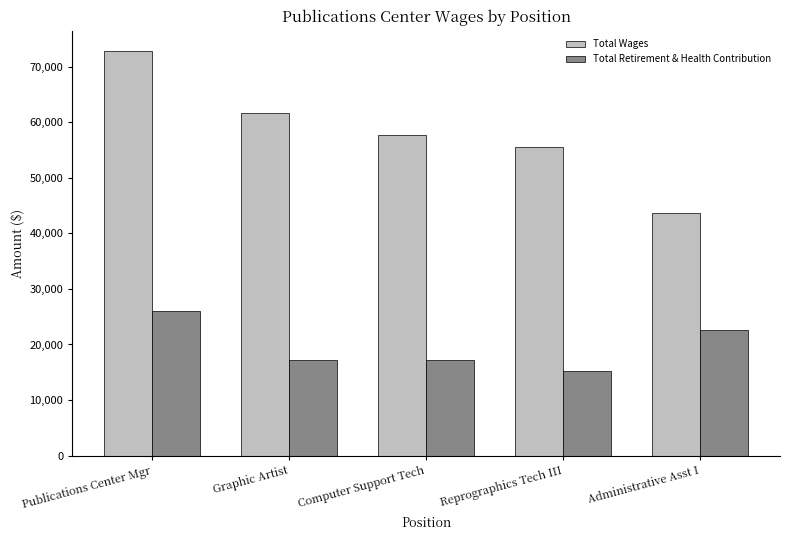

Rank the series by their maximum value, from lowest to highest.

Total Retirement & Health Contribution, Total Wages